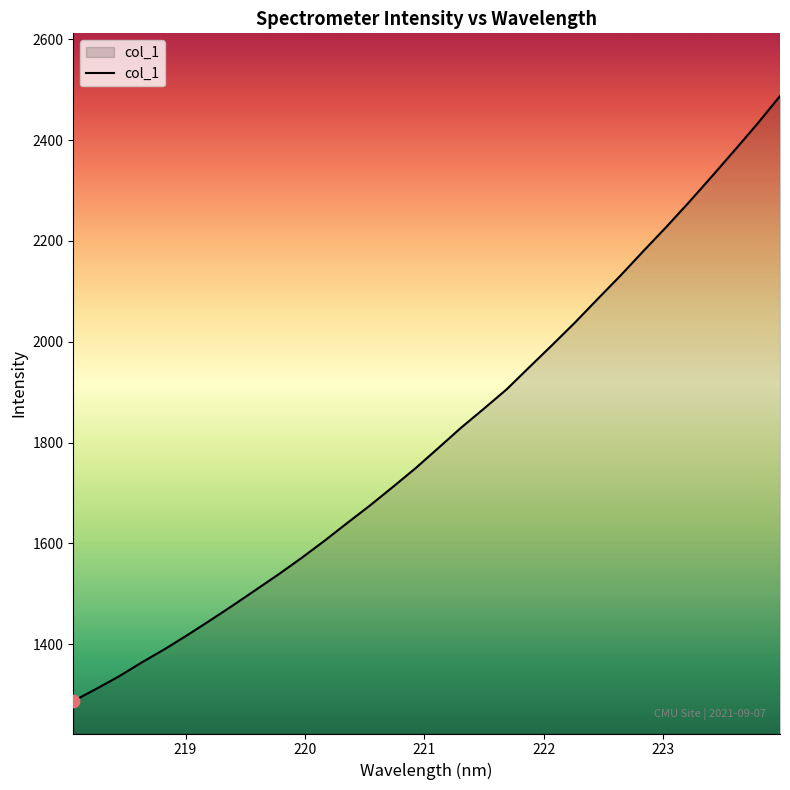

What is the greatest value displayed?

2487.3